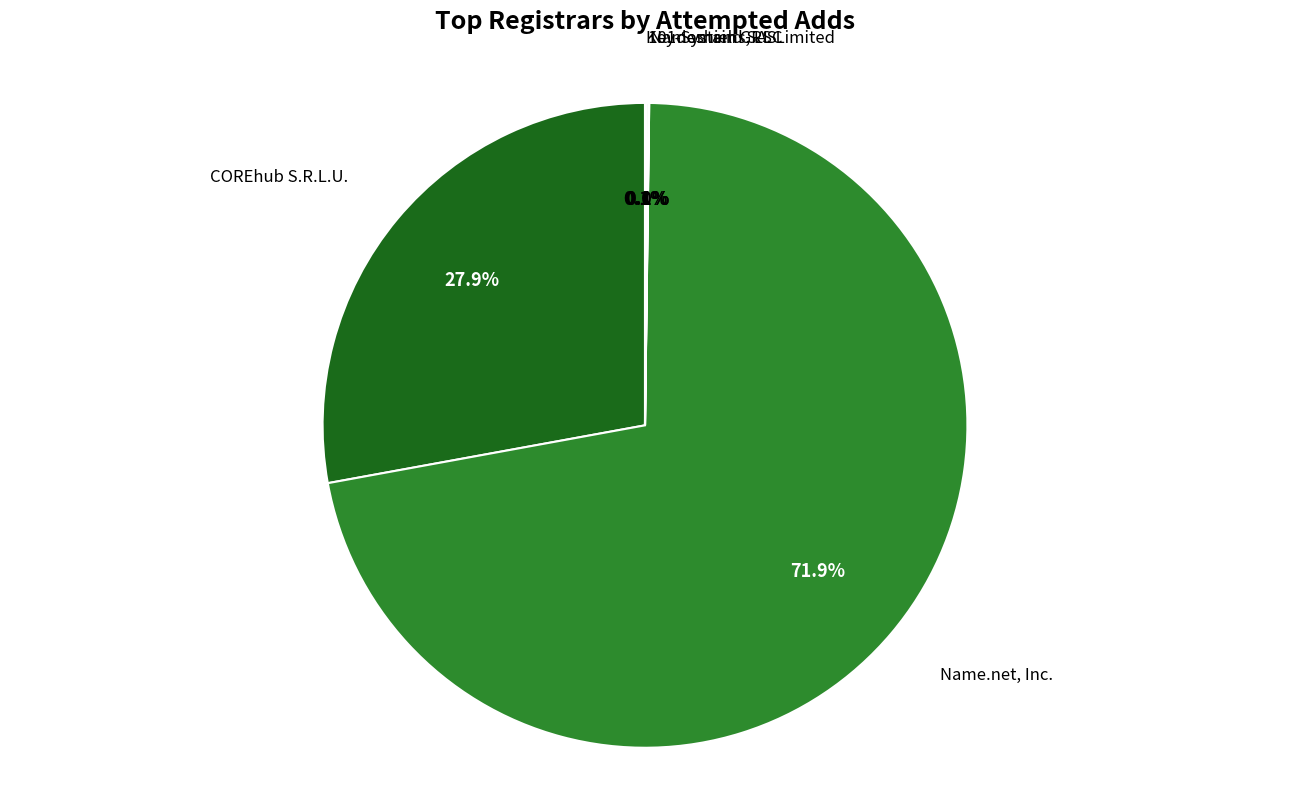

What percentage is NOT represented by Name.net, Inc.?

28.1%